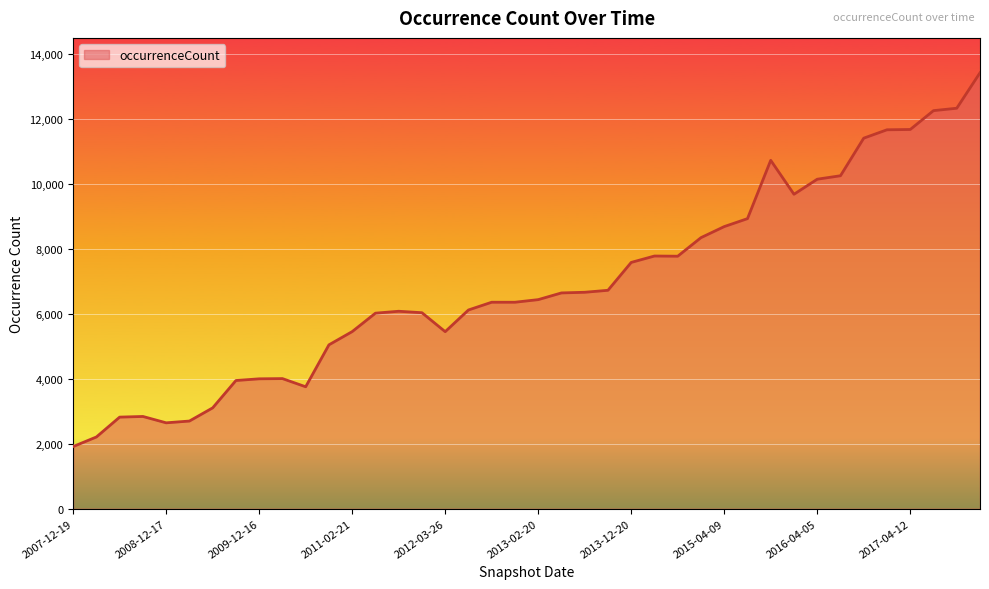

What is the difference between the maximum and minimum values?

11518